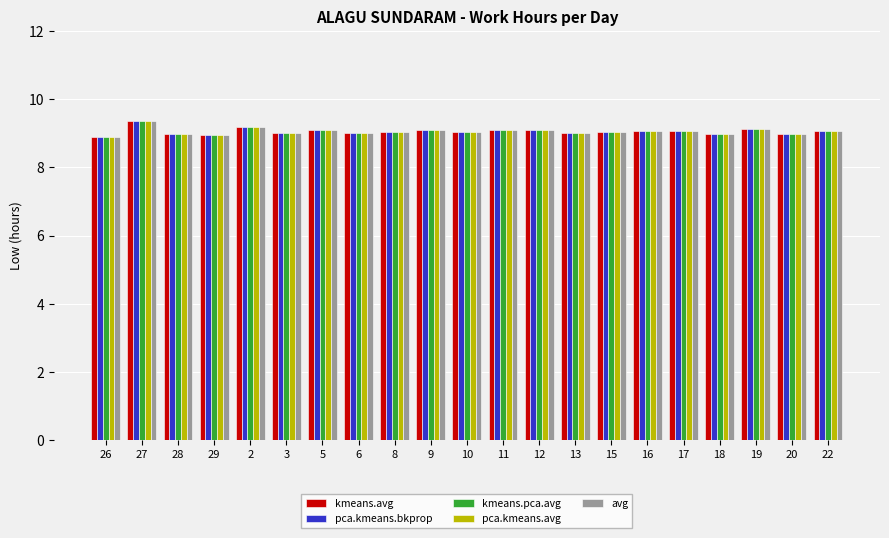

What is the total value across all series at 19?

45.7